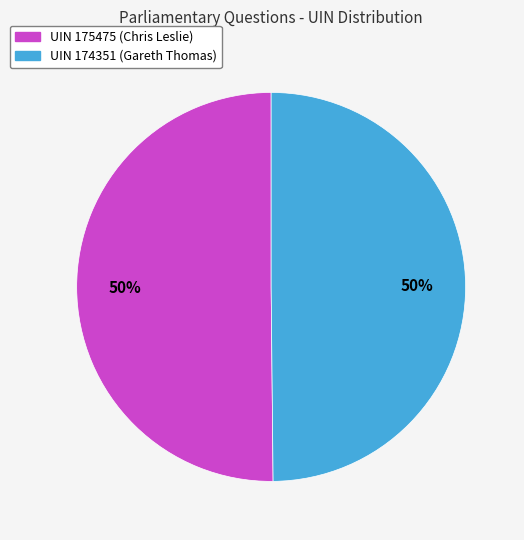

To the nearest percent, what is the average slice percentage?

50%